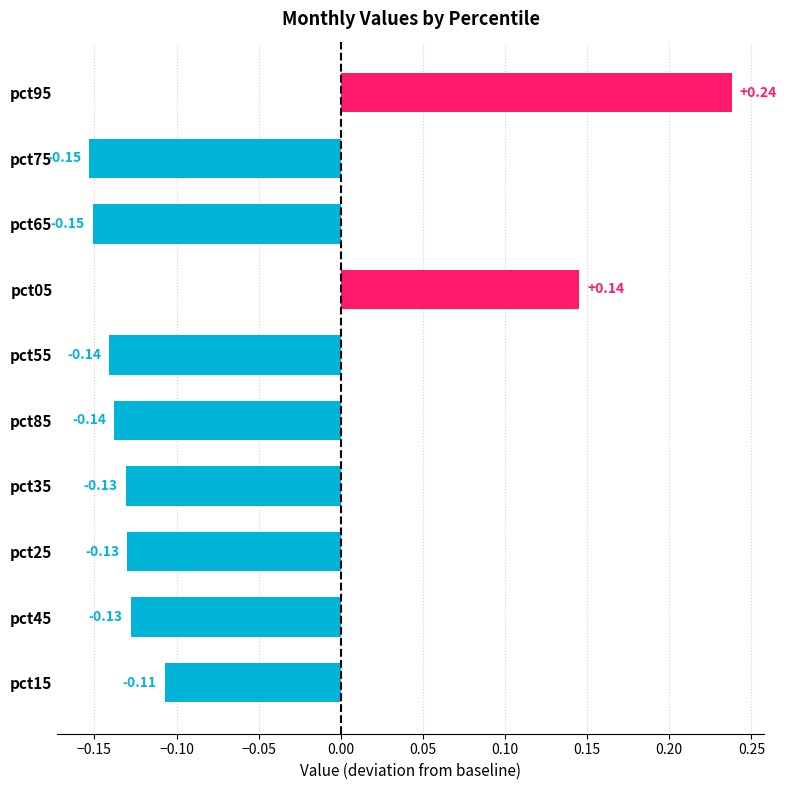

At which label does Apr reach its peak?

pct95